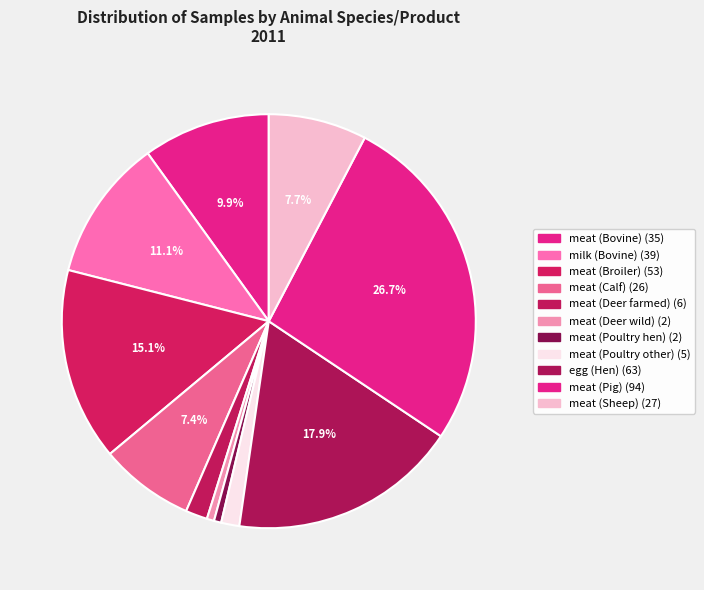

Is there a majority slice in this chart?

No